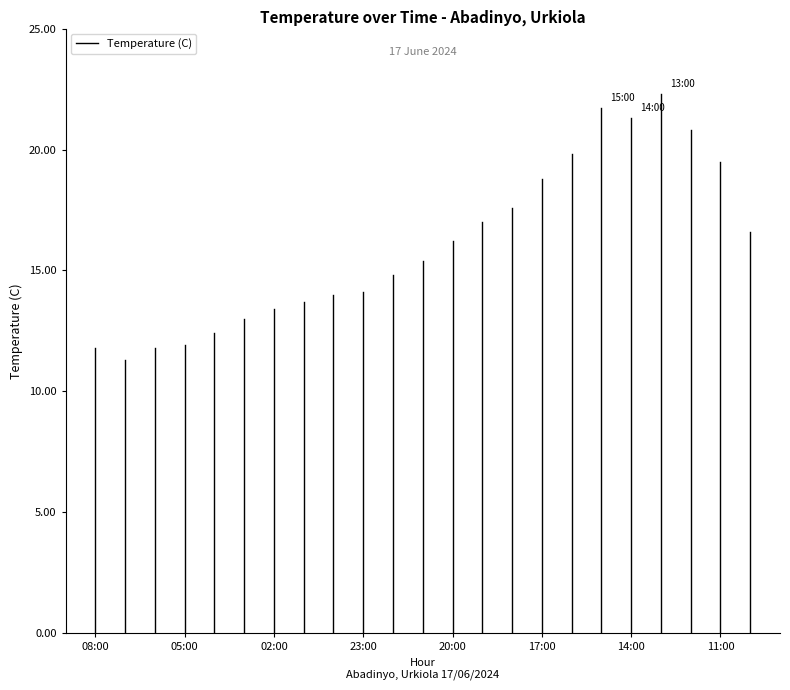

Between 05:00 and 08:00, which is larger?

05:00